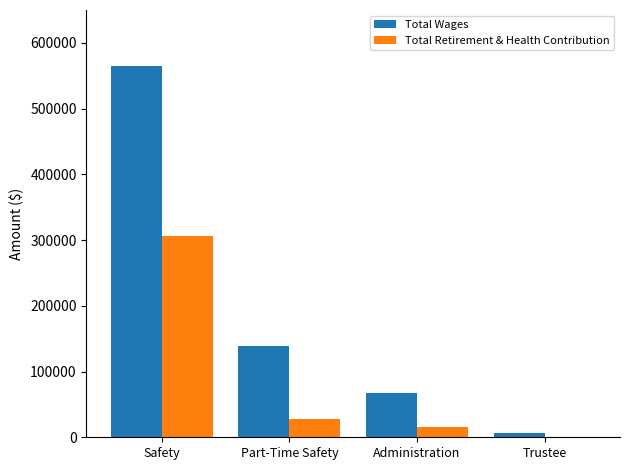

What is the highest value of the Total Retirement & Health Contribution series?

306836